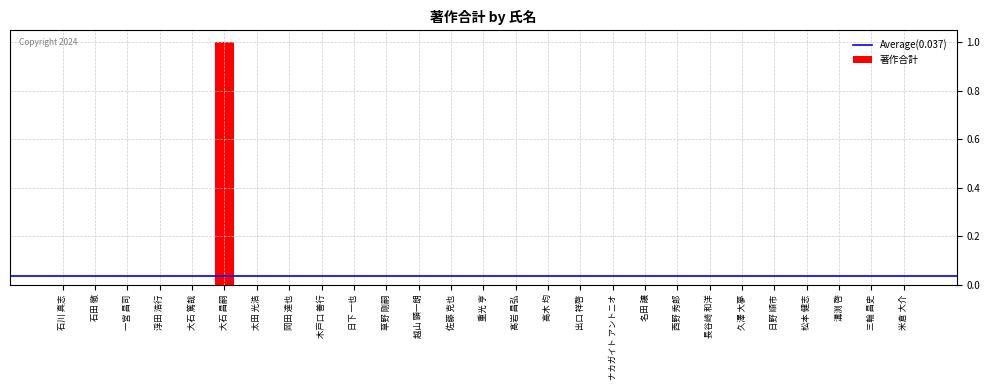

Are the bars horizontal?

No